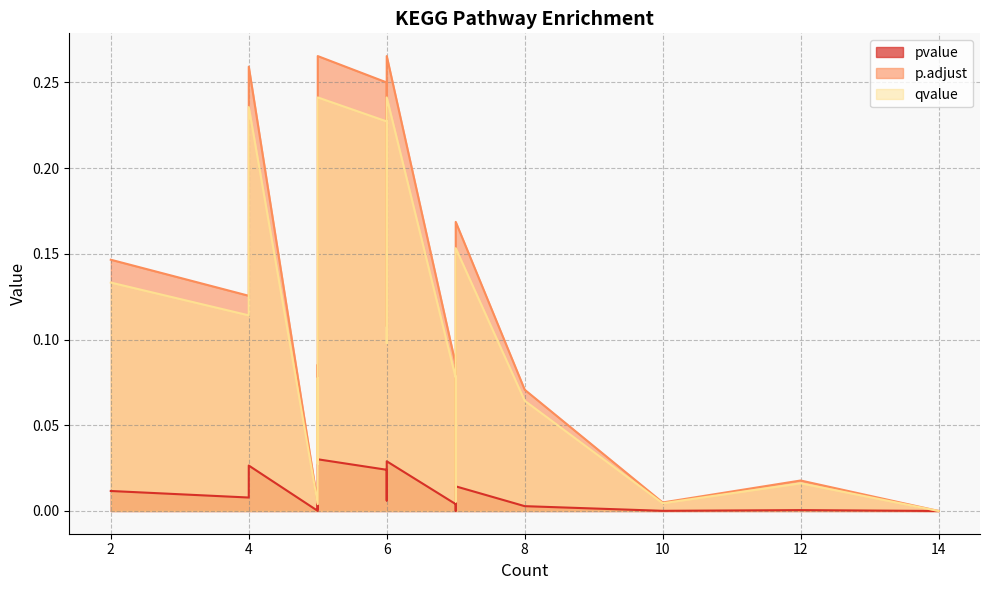

Between 4 and 5, which is larger?

4